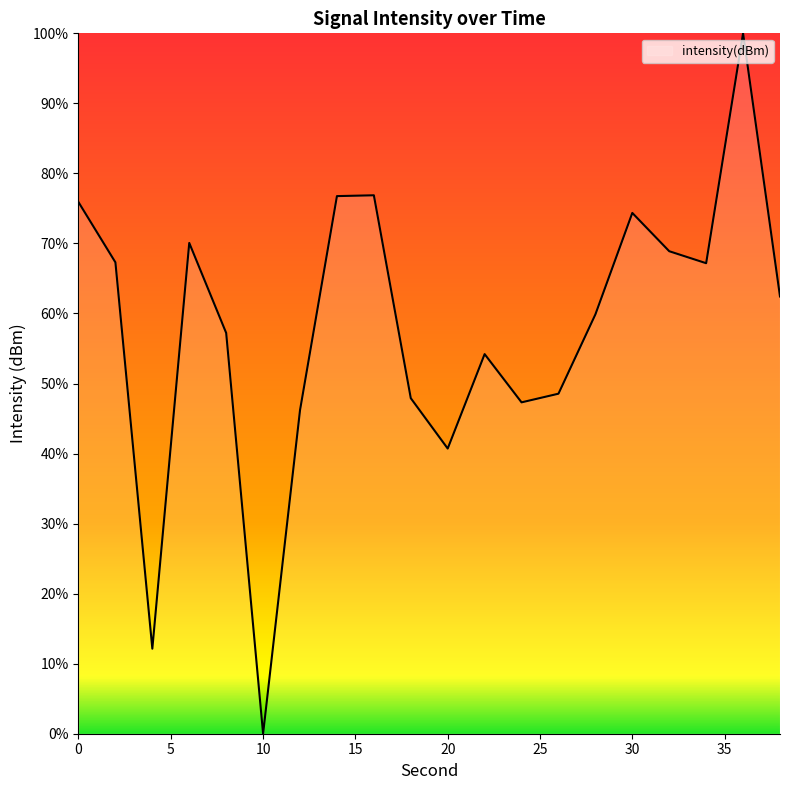

What is the greatest value displayed?

100.0